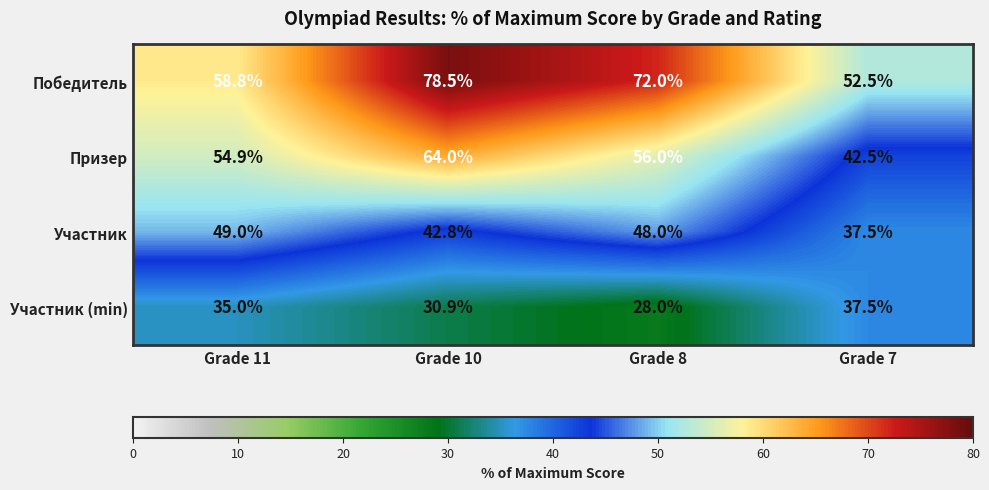

The value of Призер at Grade 10 is 18.5. True or false?

False